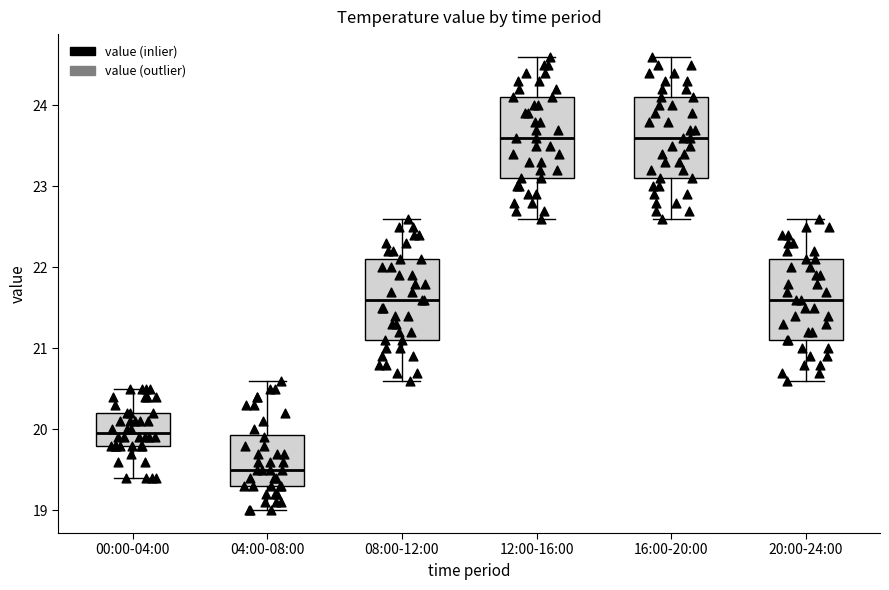

Reading left to right, read every box against the y-axis: the position of its median line, the range the box covers, and the ends of its whiskers. The values are not printed on the chart, so give them approximately, as read against the axis.

00:00-04:00: median 20.0, box 19.8 to 20.2, whiskers 19.4 to 20.5
04:00-08:00: median 19.5, box 19.3 to 19.9, whiskers 19.0 to 20.6
08:00-12:00: median 21.6, box 21.1 to 22.1, whiskers 20.6 to 22.6
12:00-16:00: median 23.6, box 23.1 to 24.1, whiskers 22.6 to 24.6
16:00-20:00: median 23.6, box 23.1 to 24.1, whiskers 22.6 to 24.6
20:00-24:00: median 21.6, box 21.1 to 22.1, whiskers 20.6 to 22.6